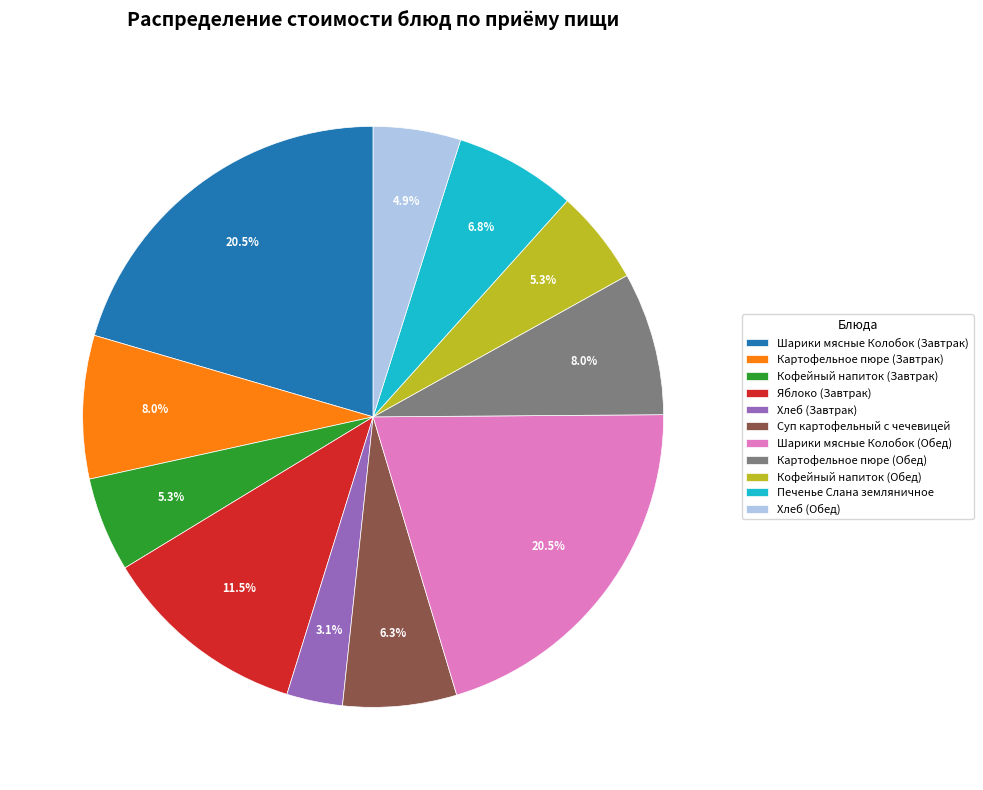

To the nearest percent, what percentage of the pie is Хлеб (Обед)?

5%